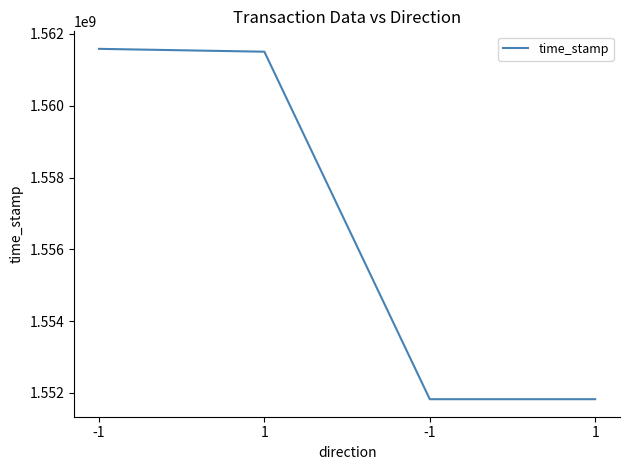

What is the sum of all values?

6226737011